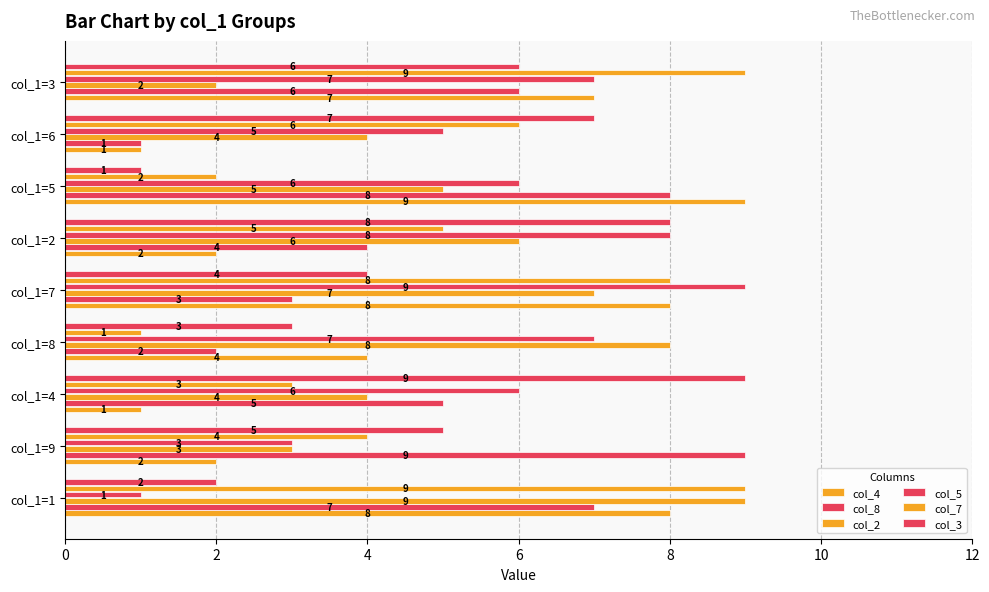

How many categories are shown in the chart?

9